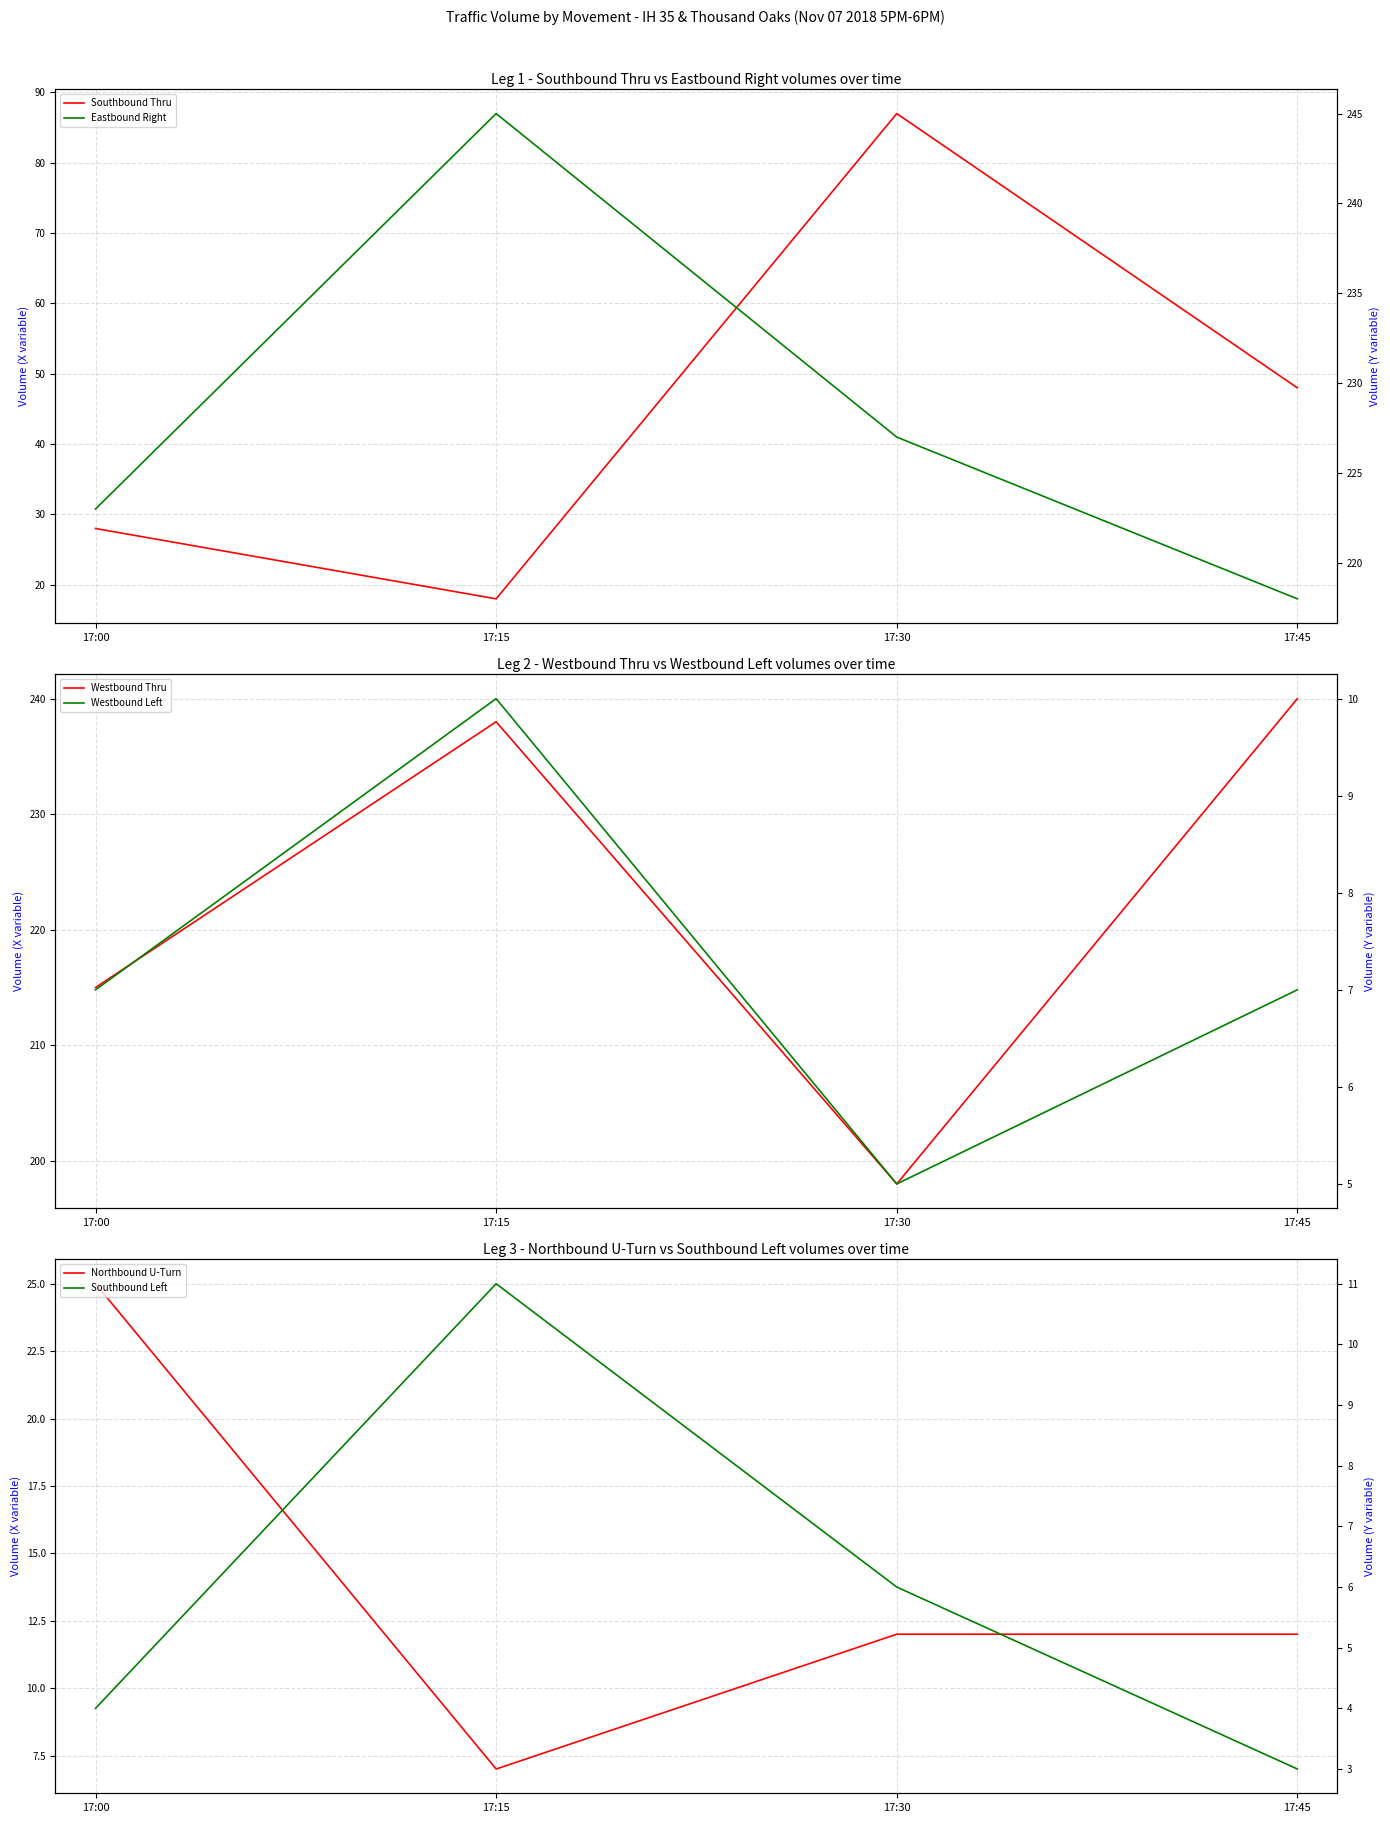

True or false: Eastbound Right has a value of 227 at 17:30.

True